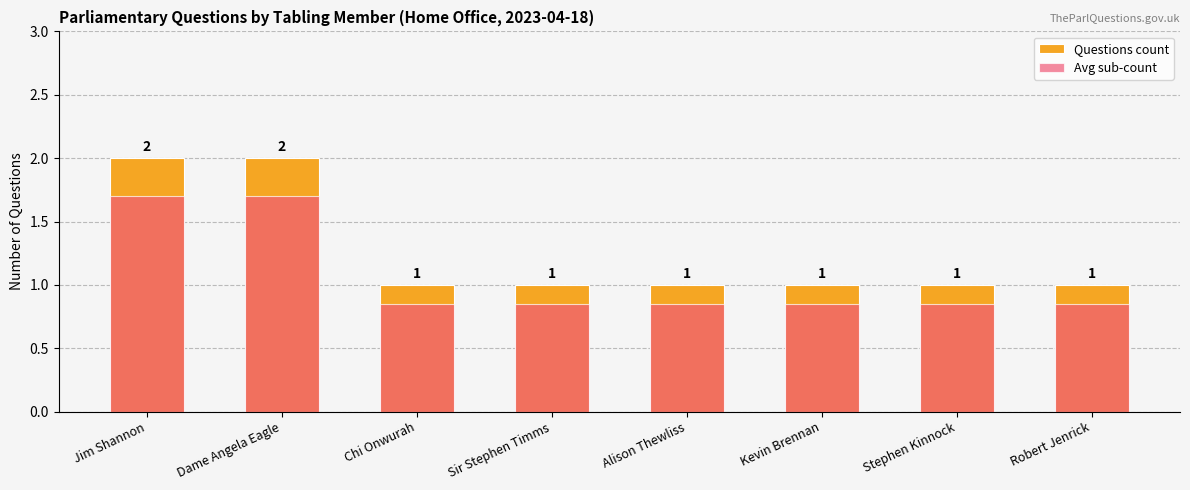

Reading left to right, extract all data points from this chart.

Questions count: 2.0	2.0	1.0	1.0	1.0	1.0	1.0	1.0
Avg sub-count: 1.7	1.7	0.8	0.8	0.8	0.8	0.8	0.8